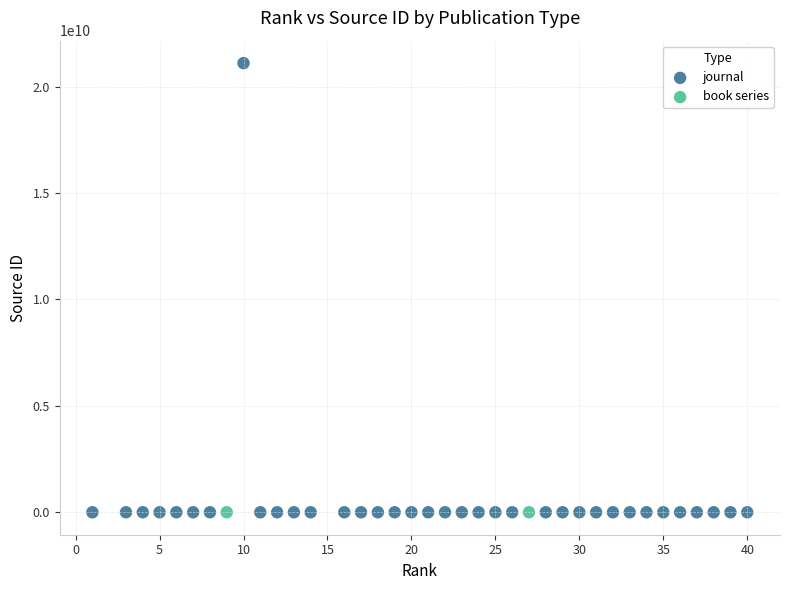

What are all the series names shown in the legend?

journal, book series